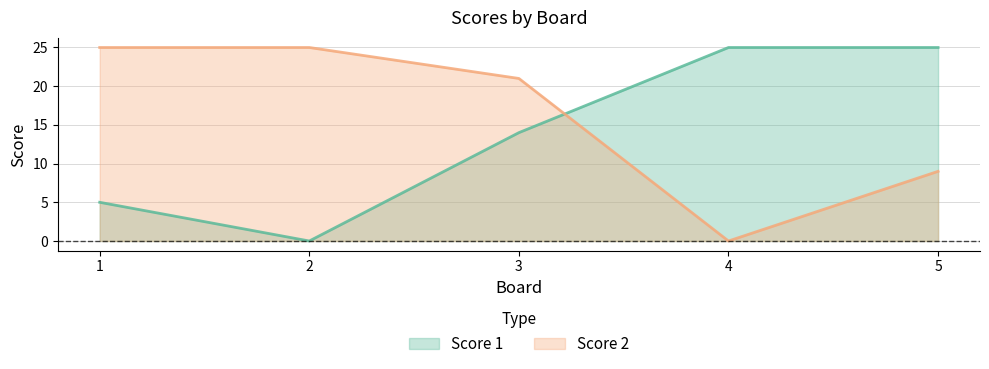

At which category is the sum across all series the highest?

3